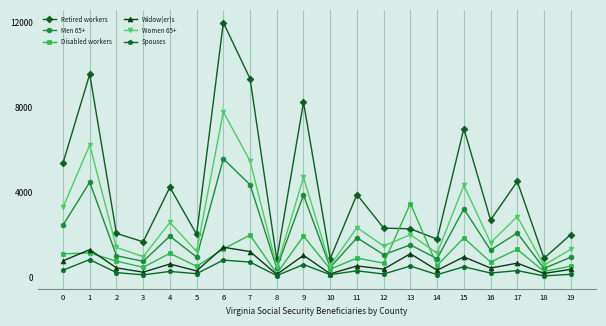

What is the value of the Retired workers point at the 11th from the left?

865